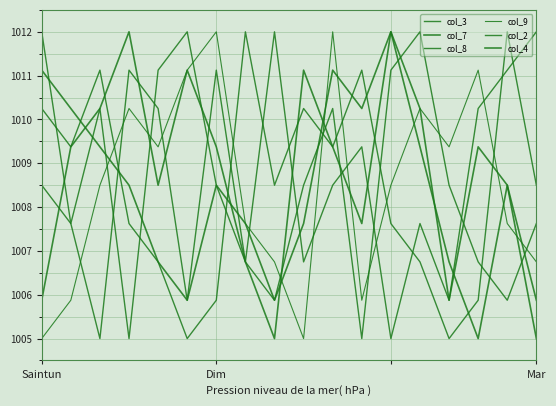

How many lines are shown in the chart?

6